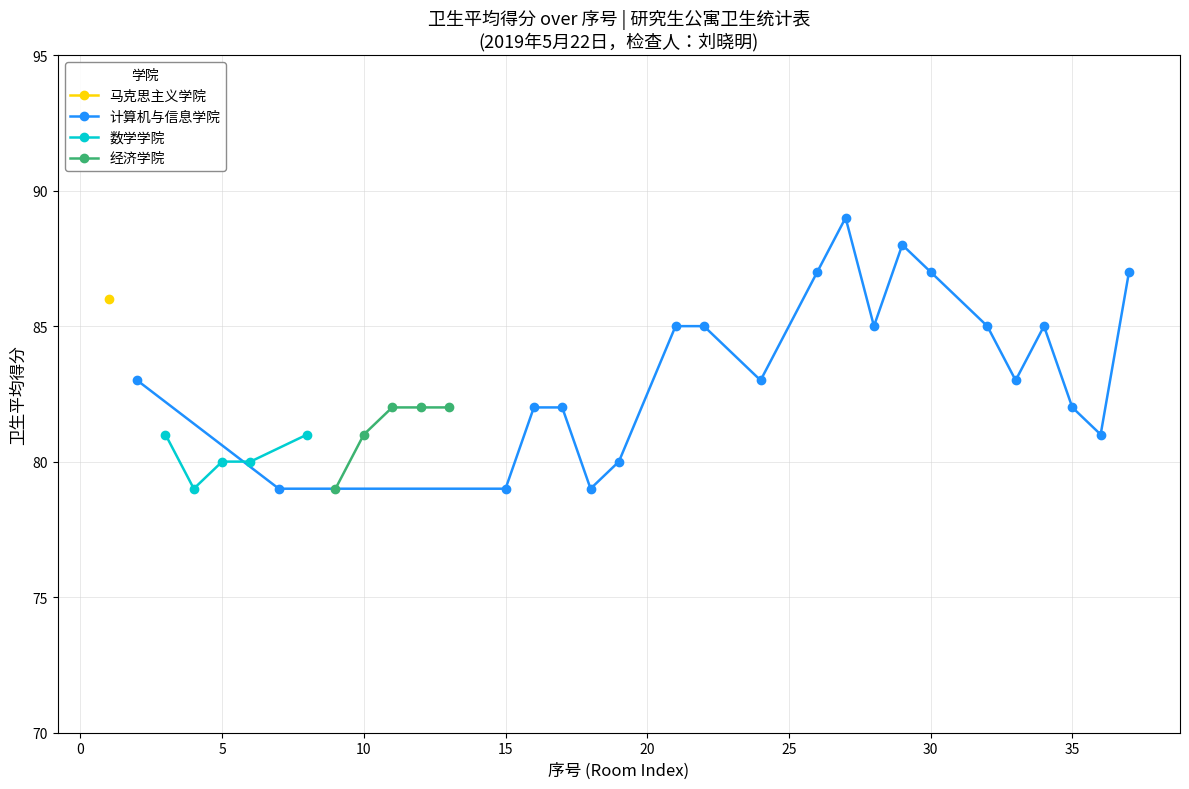

How many 数学学院 values are between 80 and 81?

4